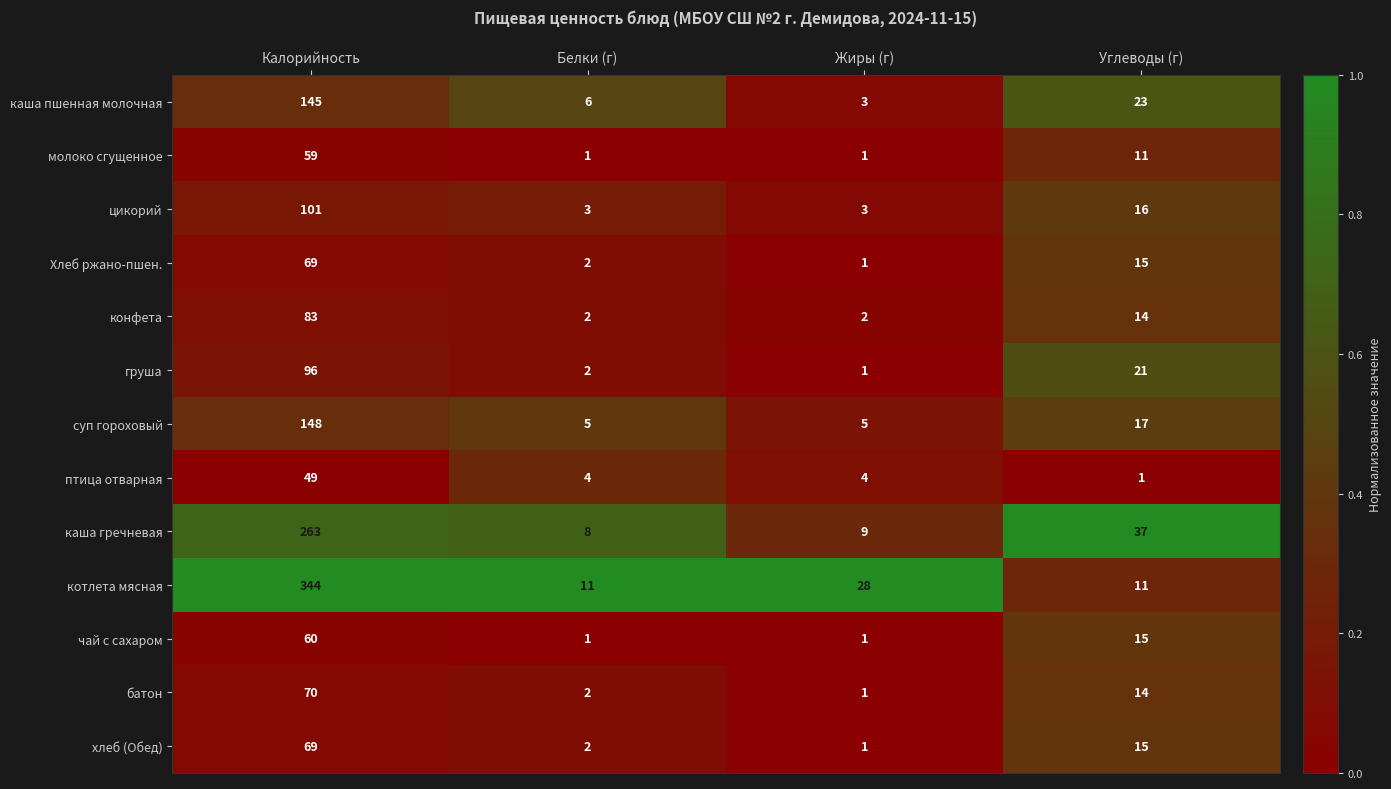

Which series has the widest spread of values?

котлета мясная